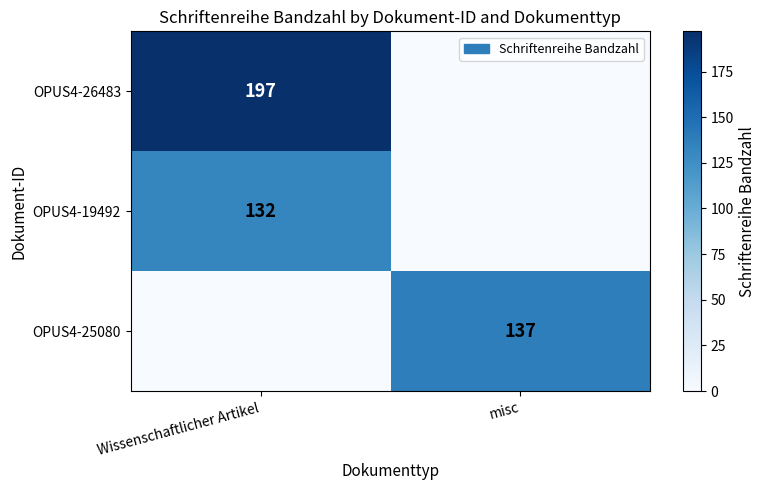

Is it true that OPUS4-25080 equals 137 at misc?

True